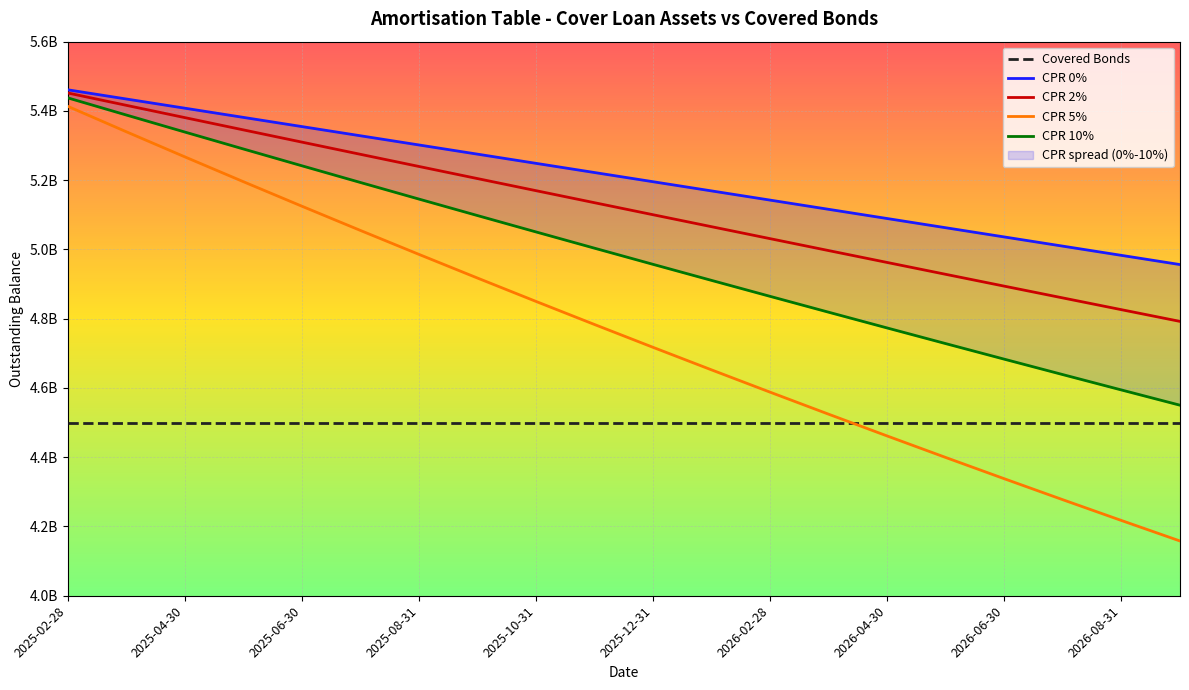

Reading left to right, transcribe all the data shown in this chart.

CPR 0%: 2025-02-28=5461010960	2025-03-31=5434452242	2025-04-30=5407908269	2025-05-31=5381349561	2025-06-30=5354795432	2025-07-31=5328247133	2025-08-31=5301699988	2025-09-30=5275153748	2025-10-31=5248609101	2025-11-30=5222066105	2025-12-31=5195522396	2026-01-31=5168977214	2026-02-28=5142413359	2026-03-31=5115819477	2026-04-30=5089231690	2026-05-31=5062638615	2026-06-30=5036048391	2026-07-31=5009480238	2026-08-31=4982903750	2026-09-30=4956330598
CPR 2%: 2025-02-28=5451824761	2025-03-31=5416184572	2025-04-30=5380663531	2025-05-31=5345232032	2025-06-30=5309909050	2025-07-31=5274695551	2025-08-31=5239586635	2025-09-30=5204581804	2025-10-31=5169681482	2025-11-30=5134885471	2025-12-31=5100191197	2026-01-31=5065597669	2026-02-28=5031087824	2026-03-31=4996650420	2026-04-30=4962320579	2026-05-31=4928086947	2026-06-30=4893957217	2026-07-31=4859949776	2026-08-31=4826034825	2026-09-30=4792223449
CPR 5%: 2025-02-28=5413272926	2025-03-31=5339855785	2025-04-30=5267322914	2025-05-31=5195635876	2025-06-30=5124804033	2025-07-31=5054819062	2025-08-31=4985667123	2025-09-30=4917338759	2025-10-31=4849825484	2025-11-30=4783118307	2025-12-31=4717206137	2026-01-31=4652079492	2026-02-28=4587714343	2026-03-31=4524092459	2026-04-30=4461237659	2026-05-31=4399131456	2026-06-30=4337772618	2026-07-31=4277169210	2026-08-31=4217286817	2026-09-30=4158127317
CPR 10%: 2025-02-28=5437718008	2025-03-31=5388191768	2025-04-30=5339003648	2025-05-31=5290122623	2025-06-30=5241565933	2025-07-31=5193332902	2025-08-31=5145417090	2025-09-30=5097816424	2025-10-31=5050529744	2025-11-30=5003555287	2025-12-31=4956888988	2026-01-31=4910528353	2026-02-28=4864455360	2026-03-31=4818657780	2026-04-30=4773168100	2026-05-31=4727973871	2026-06-30=4683080992	2026-07-31=4638505497	2026-08-31=4594217376	2026-09-30=4550225737